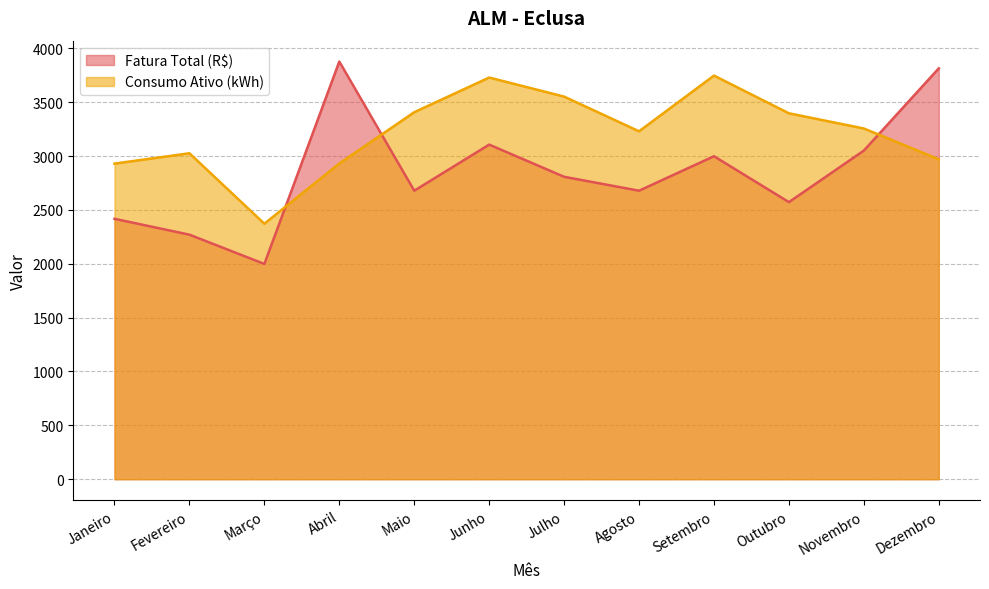

Is it true that Consumo Ativo (kWh) equals 1889.9 at Setembro?

False